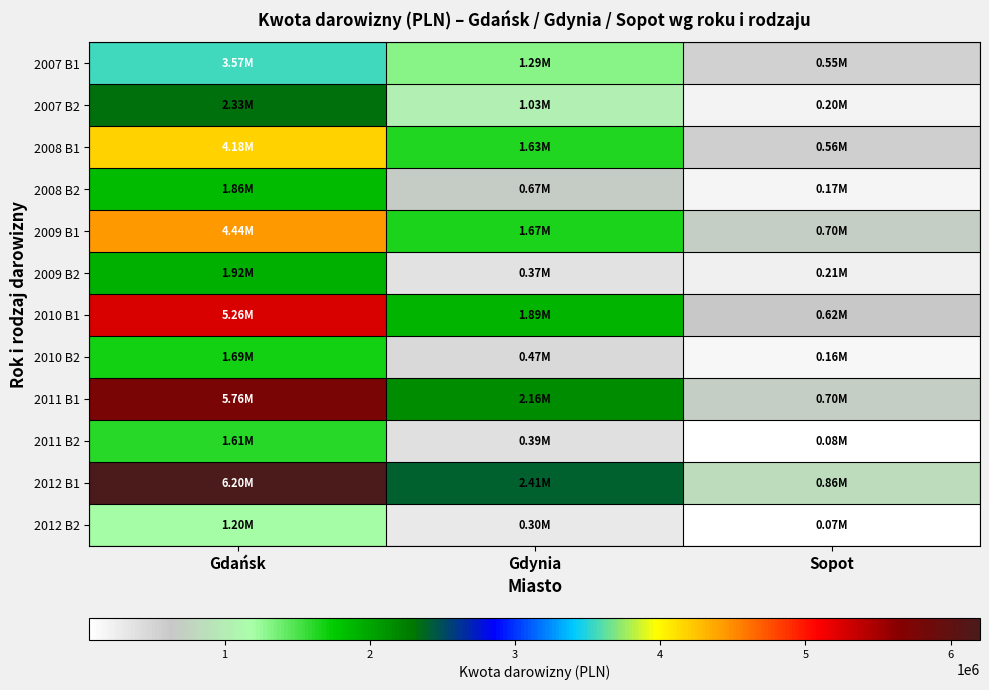

Reading left to right, what are all the values shown in this chart?

2007 B1: Gdańsk=3566940	Gdynia=1293761	Sopot=546698
2007 B2: Gdańsk=2328962	Gdynia=1033372	Sopot=197242
2008 B1: Gdańsk=4177586	Gdynia=1629202	Sopot=562149
2008 B2: Gdańsk=1863973	Gdynia=671061	Sopot=174727
2009 B1: Gdańsk=4436787	Gdynia=1672505	Sopot=701656
2009 B2: Gdańsk=1915733	Gdynia=370712	Sopot=213766
2010 B1: Gdańsk=5262528	Gdynia=1894675	Sopot=621211
2010 B2: Gdańsk=1689530	Gdynia=472049	Sopot=162917
2011 B1: Gdańsk=5762939	Gdynia=2155959	Sopot=704100
2011 B2: Gdańsk=1614119	Gdynia=390754	Sopot=78115
2012 B1: Gdańsk=6202956	Gdynia=2410314	Sopot=858959
2012 B2: Gdańsk=1197828	Gdynia=304926	Sopot=68531